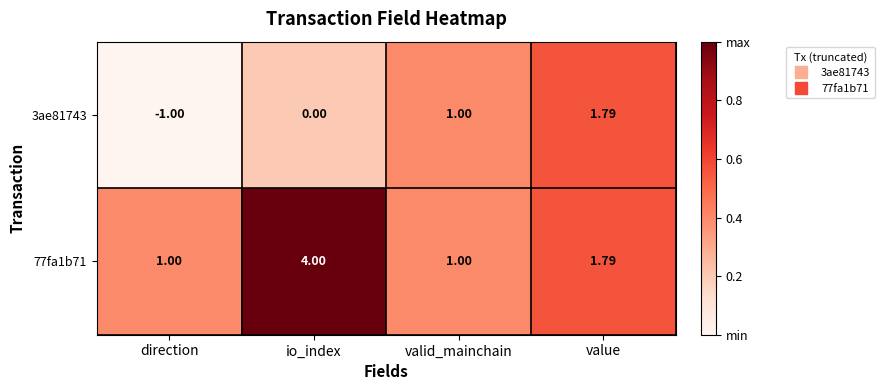

At how many categories does at least one series exceed 0?

4